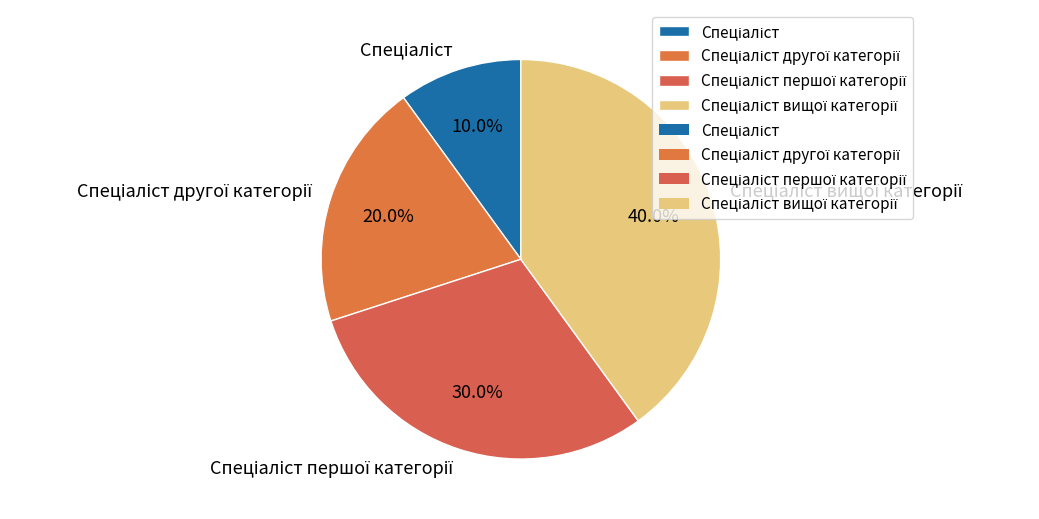

Is there a majority slice in this chart?

No